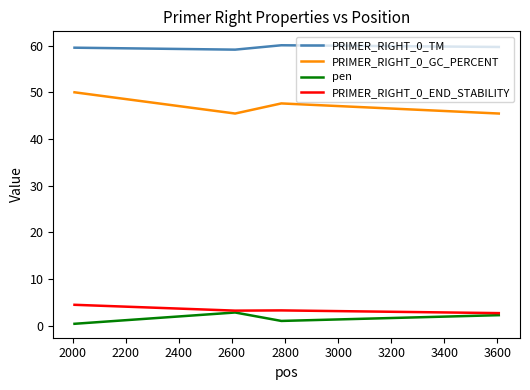

Which series has the largest total across all categories?

PRIMER_RIGHT_0_TM